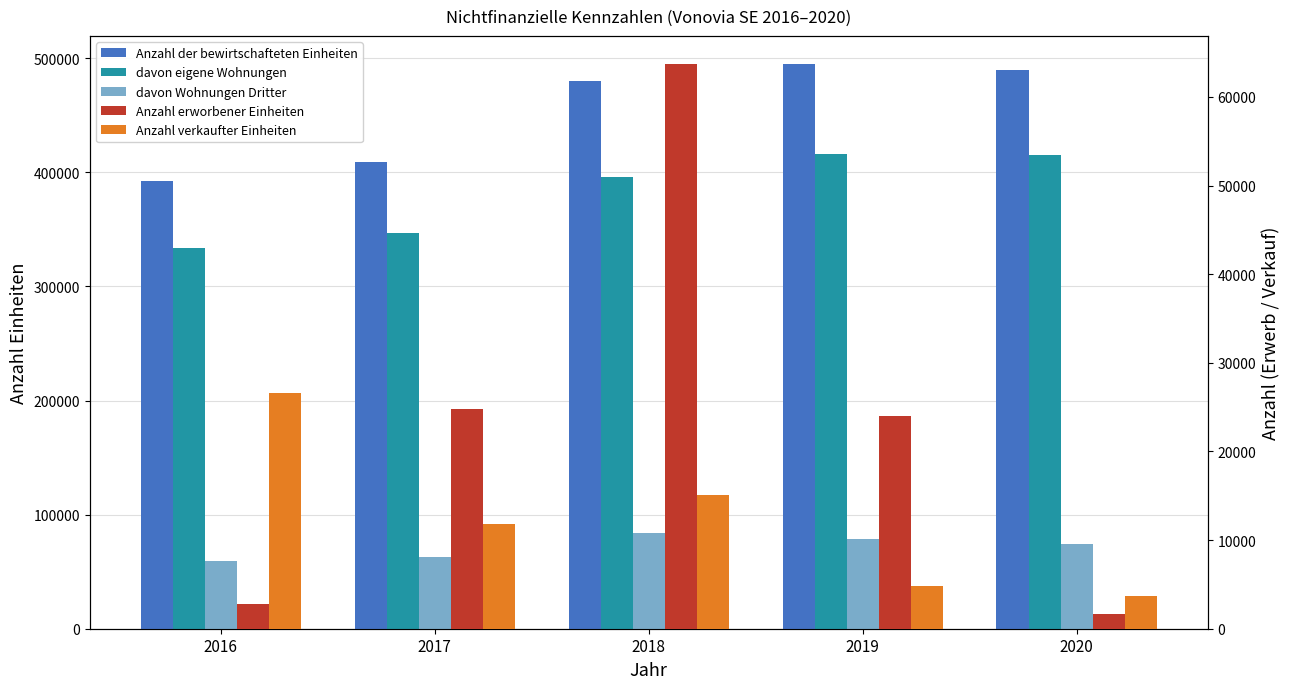

Between 2020 and 2018, which is larger?

2020